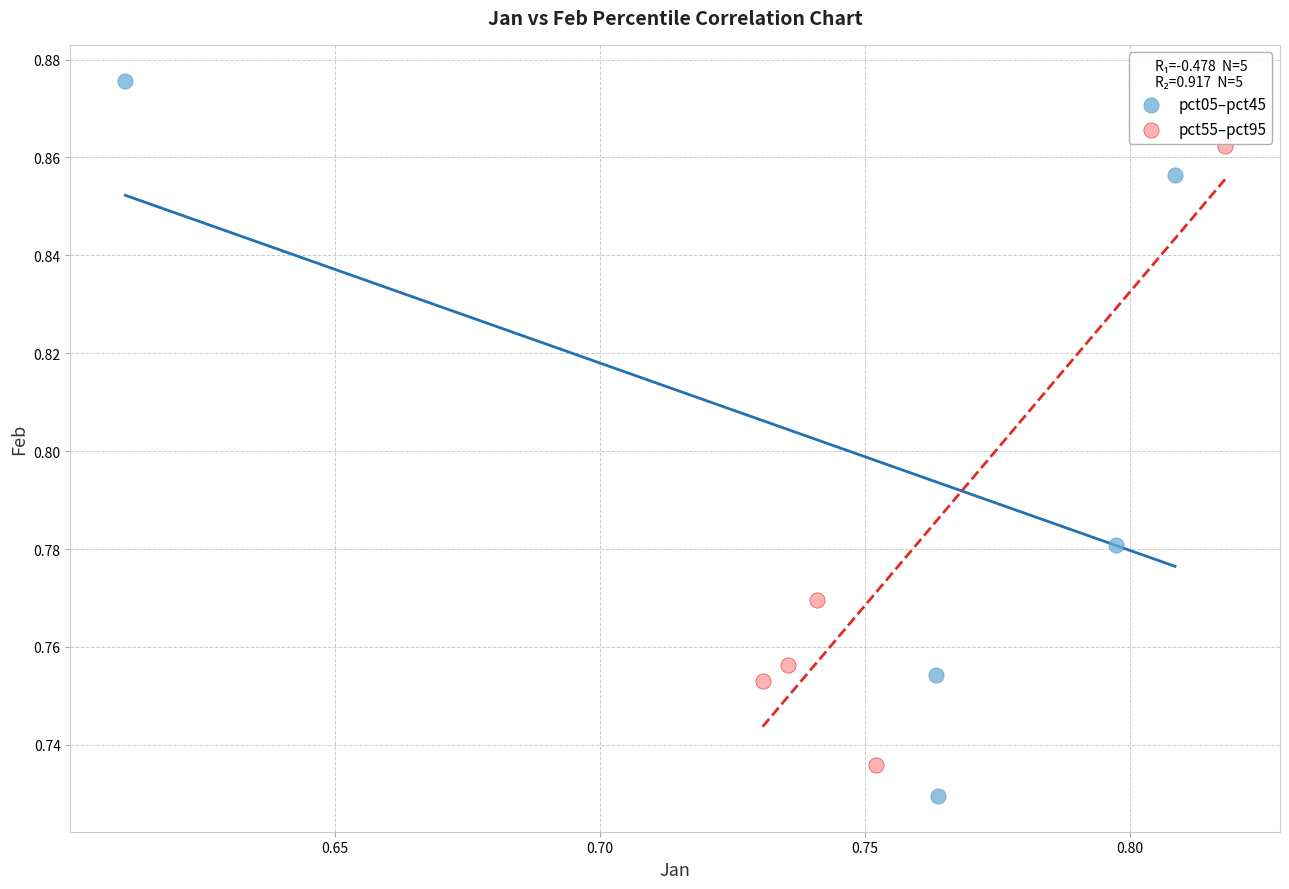

What are all the series names shown in the legend?

pct05–pct45, pct55–pct95